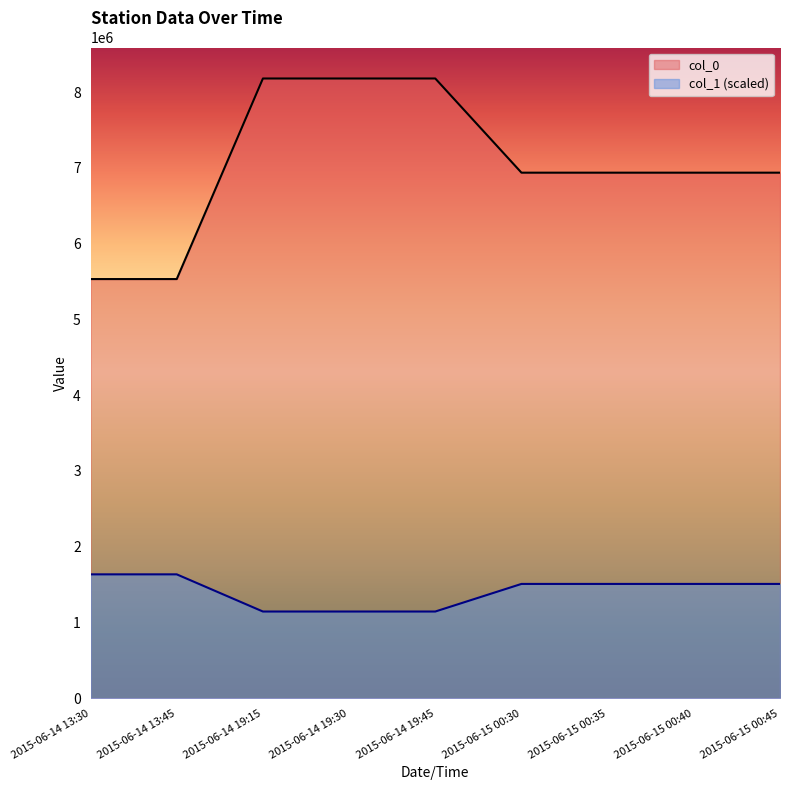

Reading left to right, what are all the values shown in this chart?

col_0: 5532000.0	5532000.0	8178565.0	8178565.0	8178565.0	6935850.0	6935850.0	6935850.0	6935850.0
col_1: 1635713.0	1635713.0	1145185.7	1145185.7	1145185.7	1509357.3	1509357.3	1509357.3	1509357.3